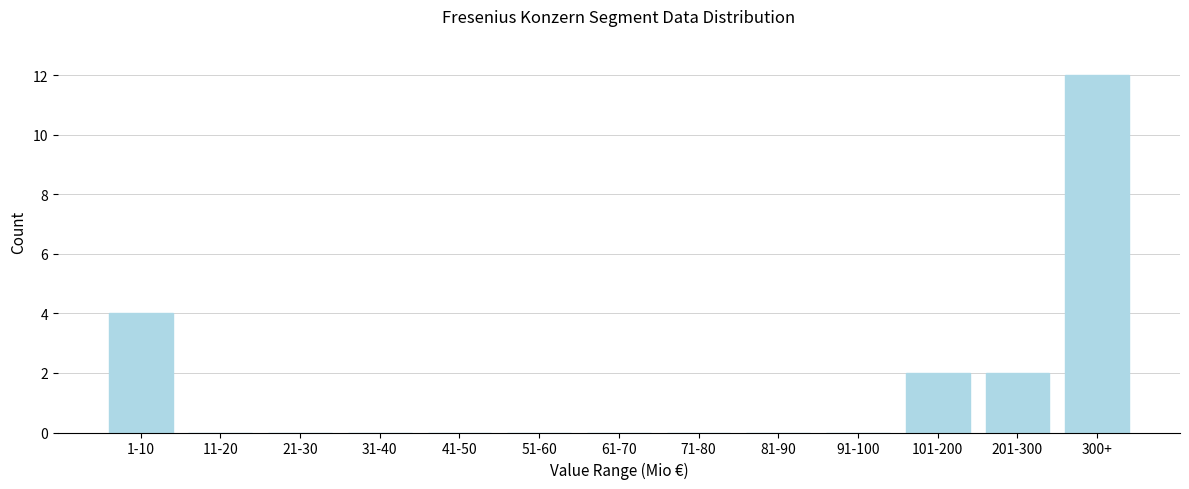

Reading left to right, list all the values displayed in this chart.

1-10=4	11-20=0	21-30=0	31-40=0	41-50=0	51-60=0	61-70=0	71-80=0	81-90=0	91-100=0	101-200=2	201-300=2	300+=12